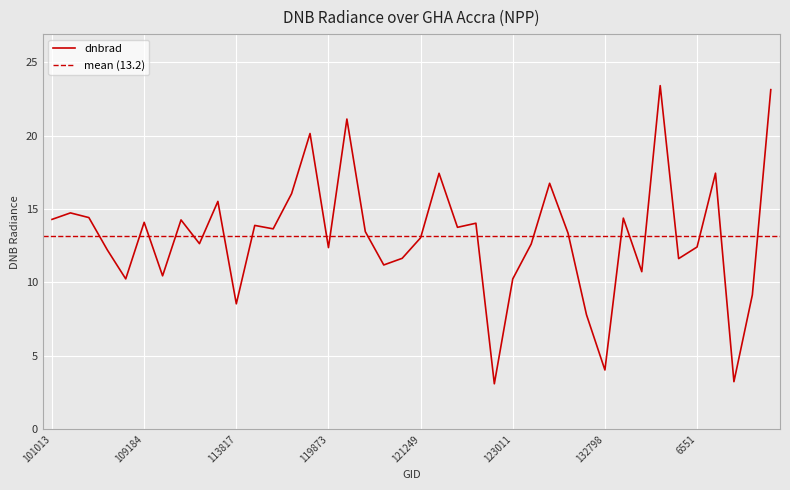

Reading left to right, extract all data points from this chart.

14.3	14.7	14.4	12.2	10.2	14.1	10.4	14.3	12.6	15.5	8.5	13.9	13.6	16.0	20.1	12.4	21.1	13.5	11.2	11.6	13.0	17.4	13.7	14.0	3.1	10.2	12.6	16.7	13.3	7.8	4.0	14.4	10.7	23.4	11.6	12.4	17.4	3.2	9.1	23.1